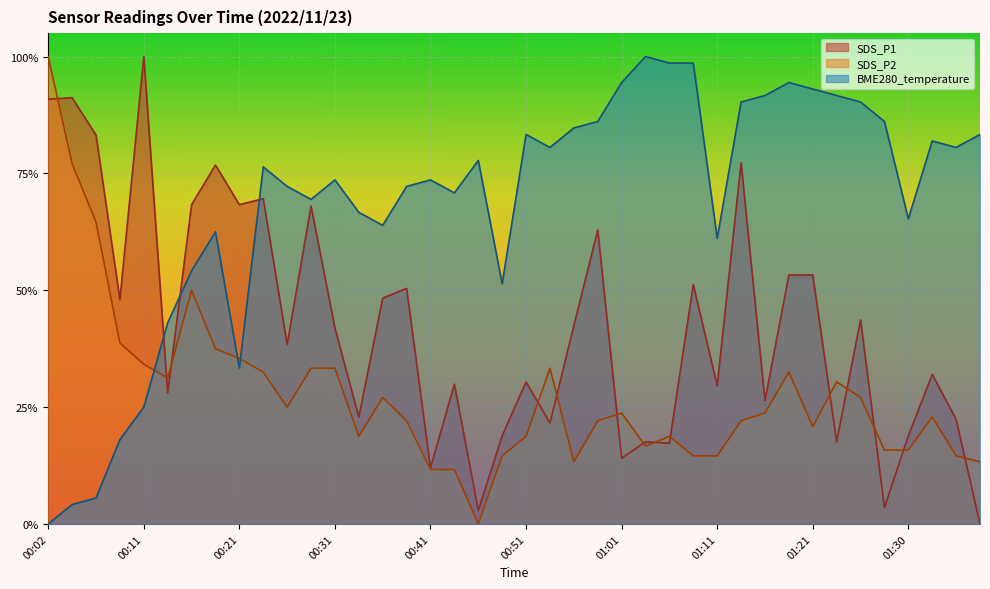

How many interior local peaks does the SDS_P1 series have?

14